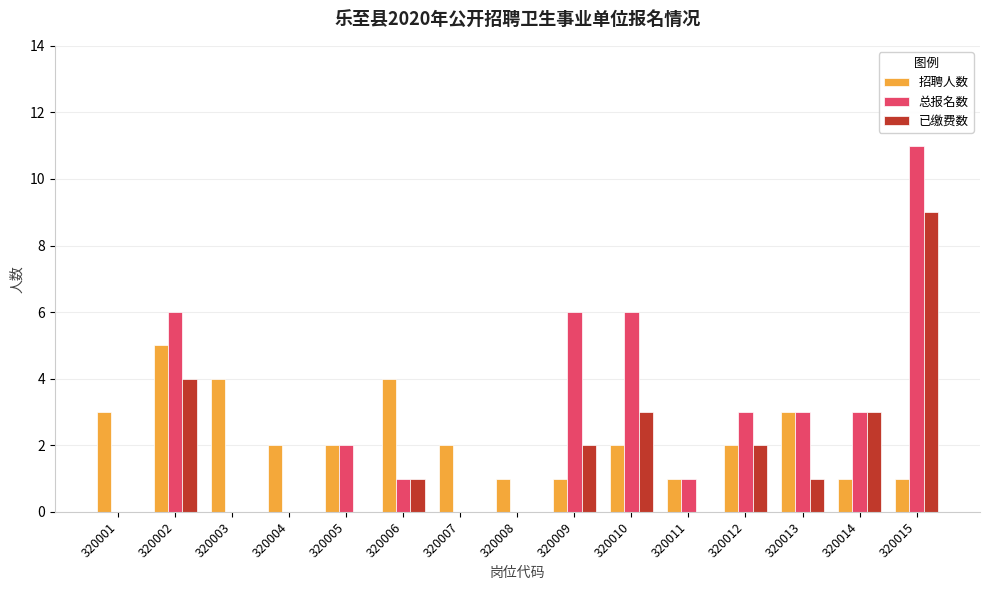

How many groups of bars are there?

15